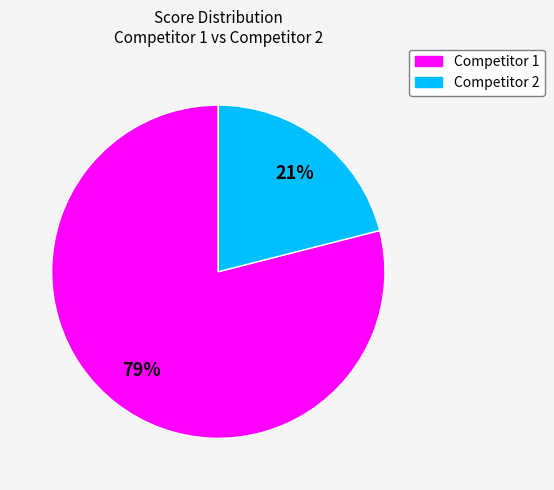

What percentage is the Competitor 2 slice, to the nearest percent?

21%